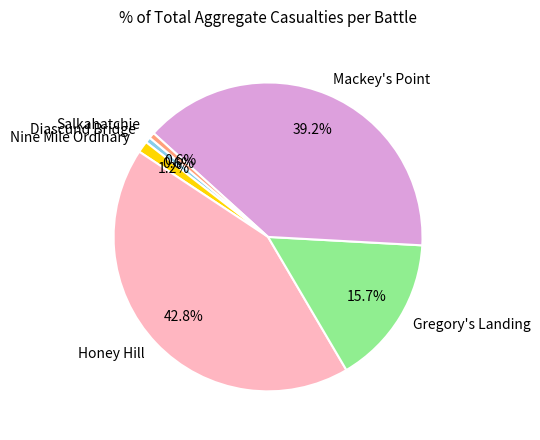

What percentage is NOT represented by Mackey's Point?

60.8%